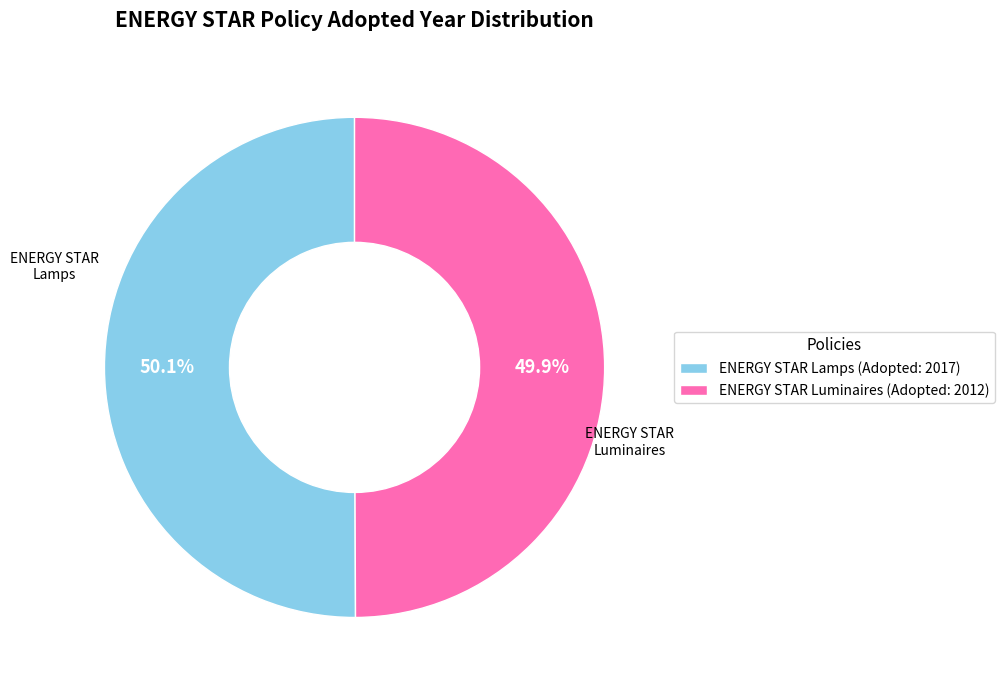

What is the ratio of the value at ENERGY STAR Lamps (Adopted: 2017) to the value at ENERGY STAR Luminaires (Adopted: 2012)?

1.0